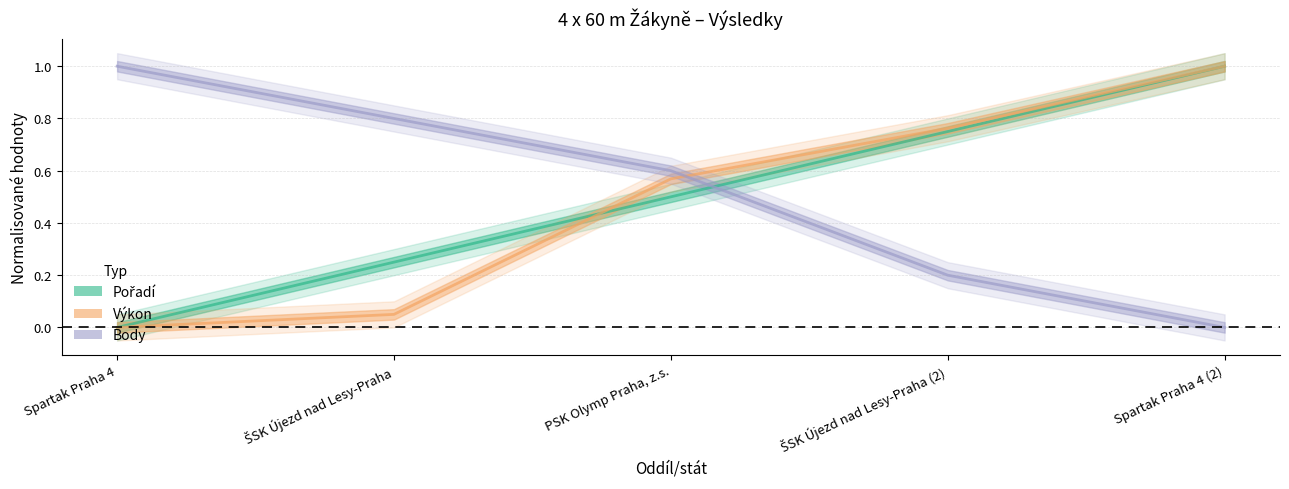

How many lines are shown in the chart?

3